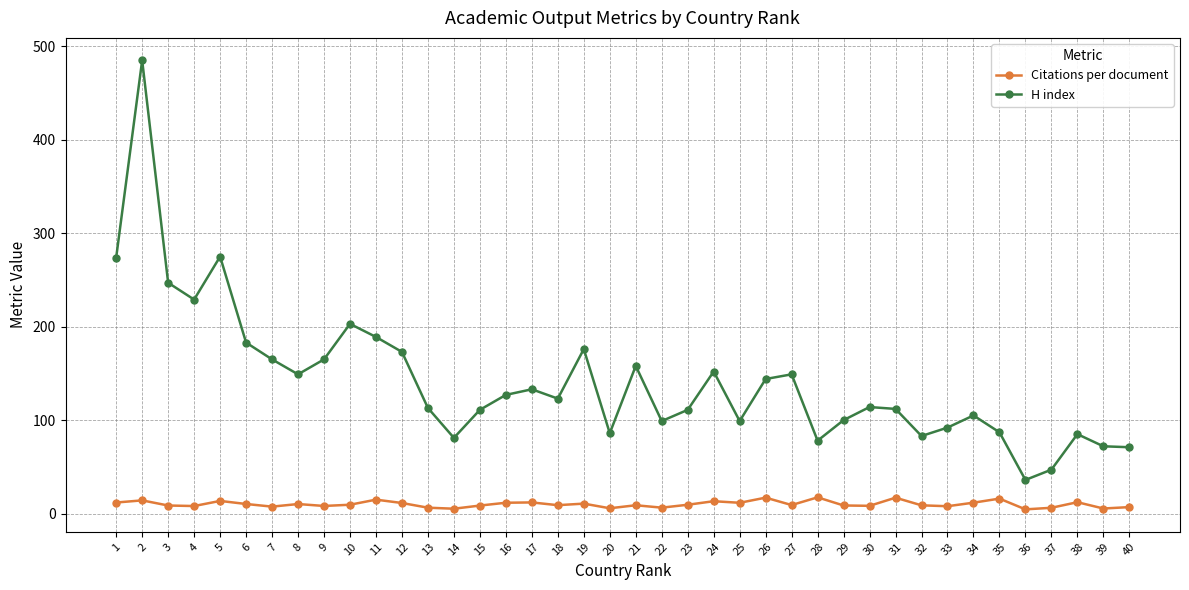

What is the difference between the maximum and minimum values in the Citations per document series?

12.9